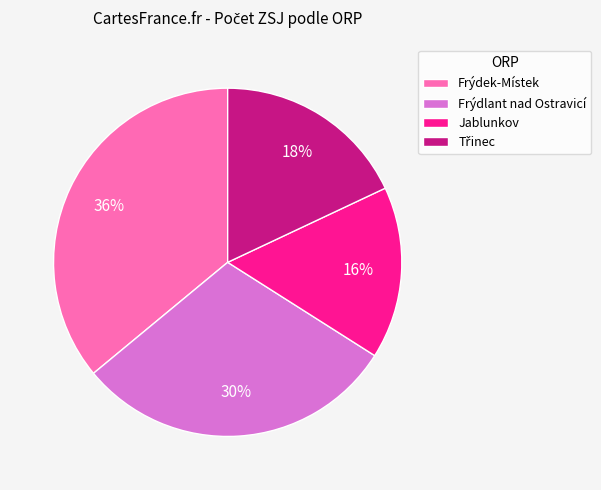

The Frýdek-Místek slice represents 36% of the pie. True or false?

True